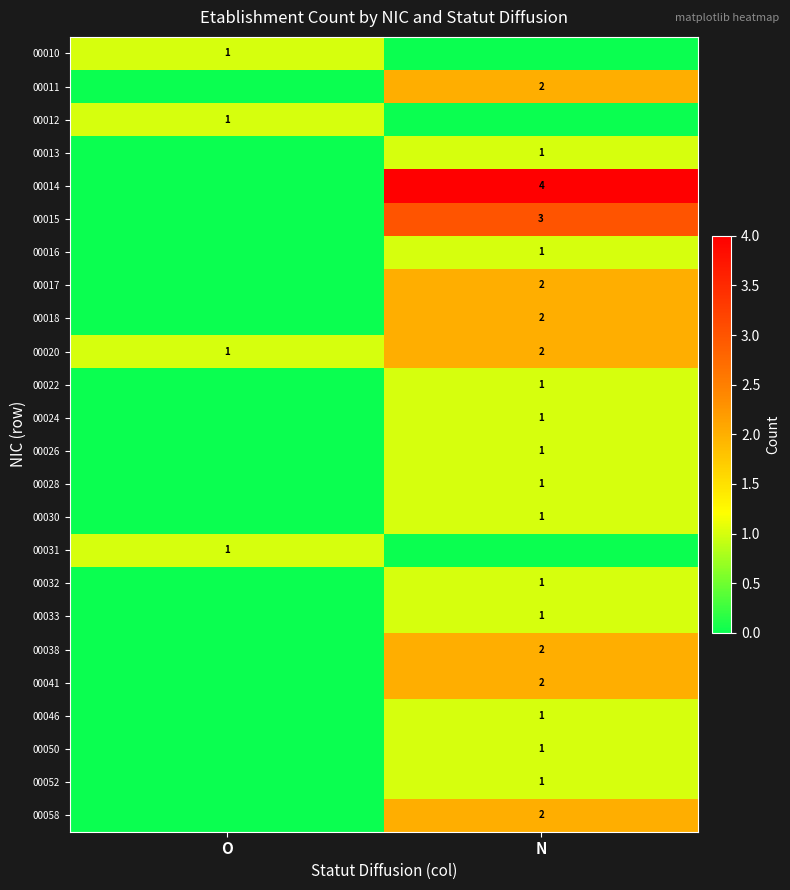

What is the total value across all series at N?

33